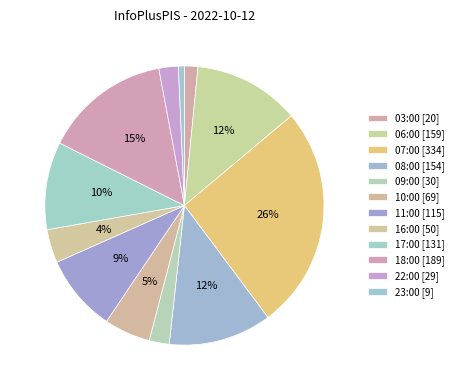

How many slices are in this pie chart?

12